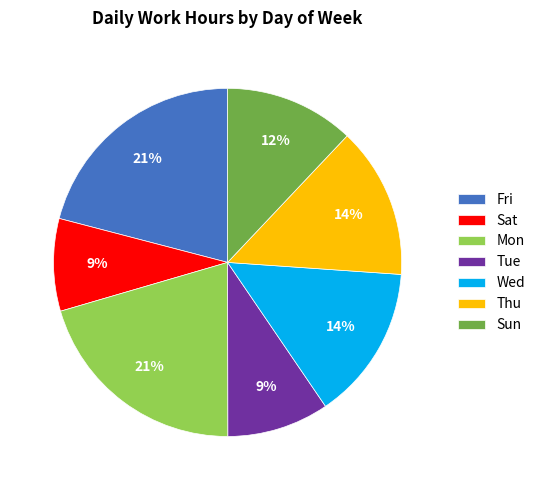

Is there a majority slice in this chart?

No